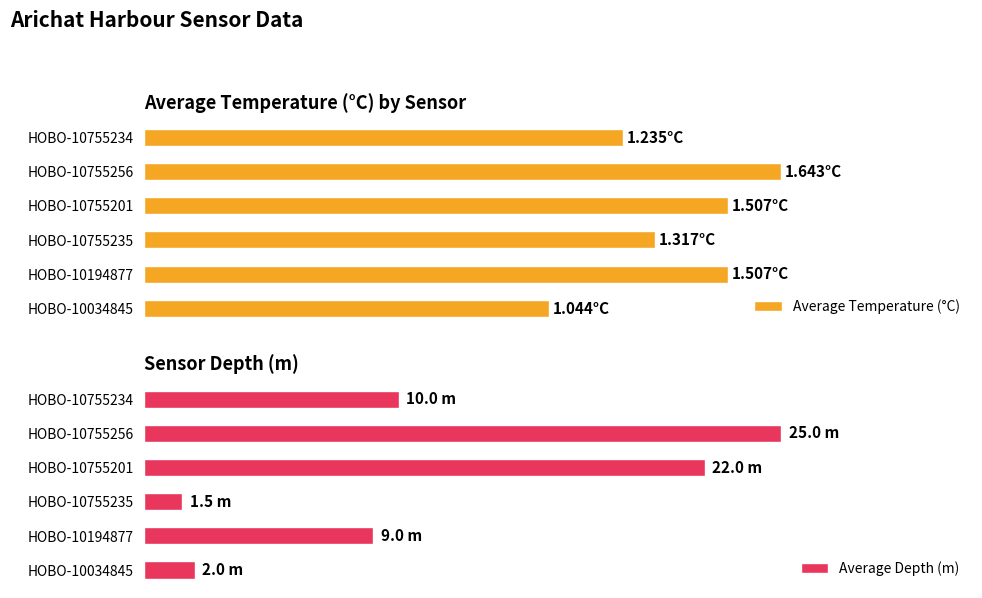

What are all the series names shown in the legend?

Average Temperature (°C), Average Depth (m)